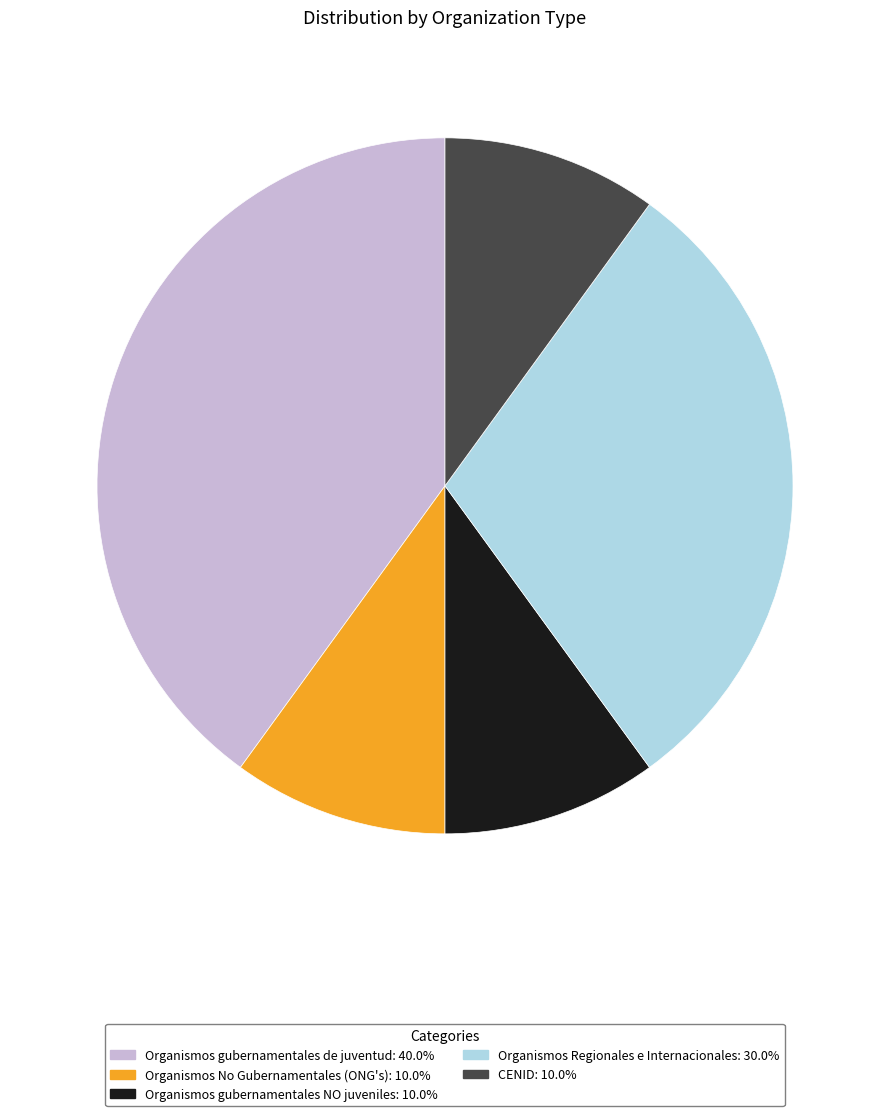

Combined, do Organismos Regionales e Internacionales and Organismos No Gubernamentales (ONG's) account for over 50%?

No